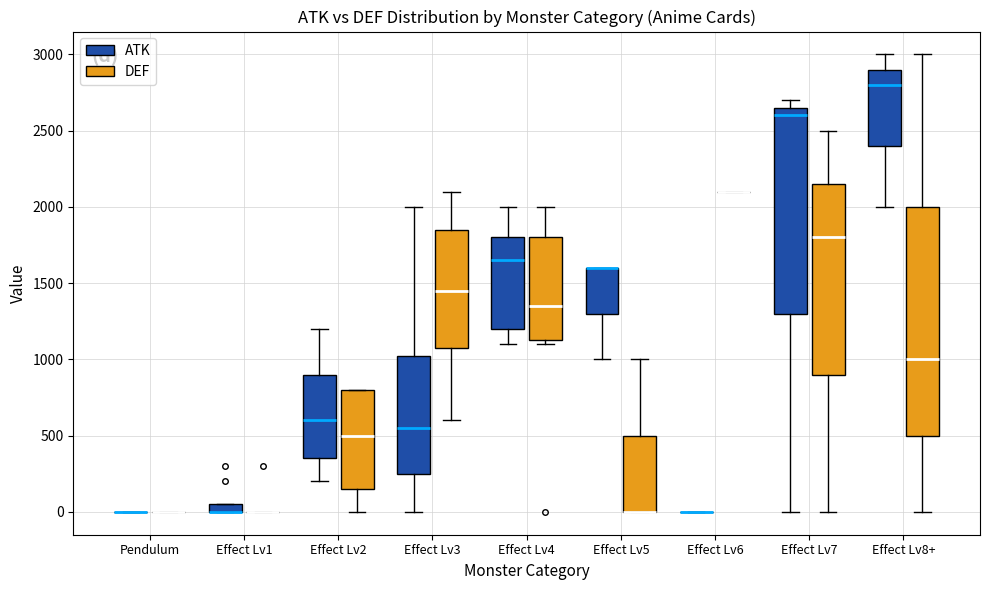

Which box is the tallest, from its lower edge to its upper edge?

Effect Lv8+ (DEF)